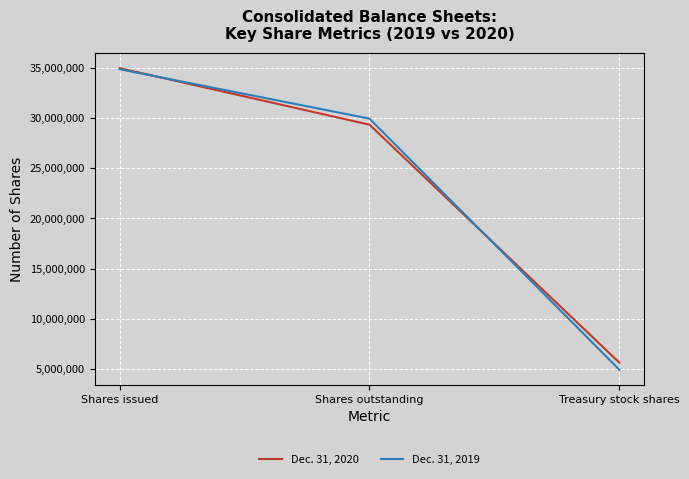

Count the number of data series in this chart.

2